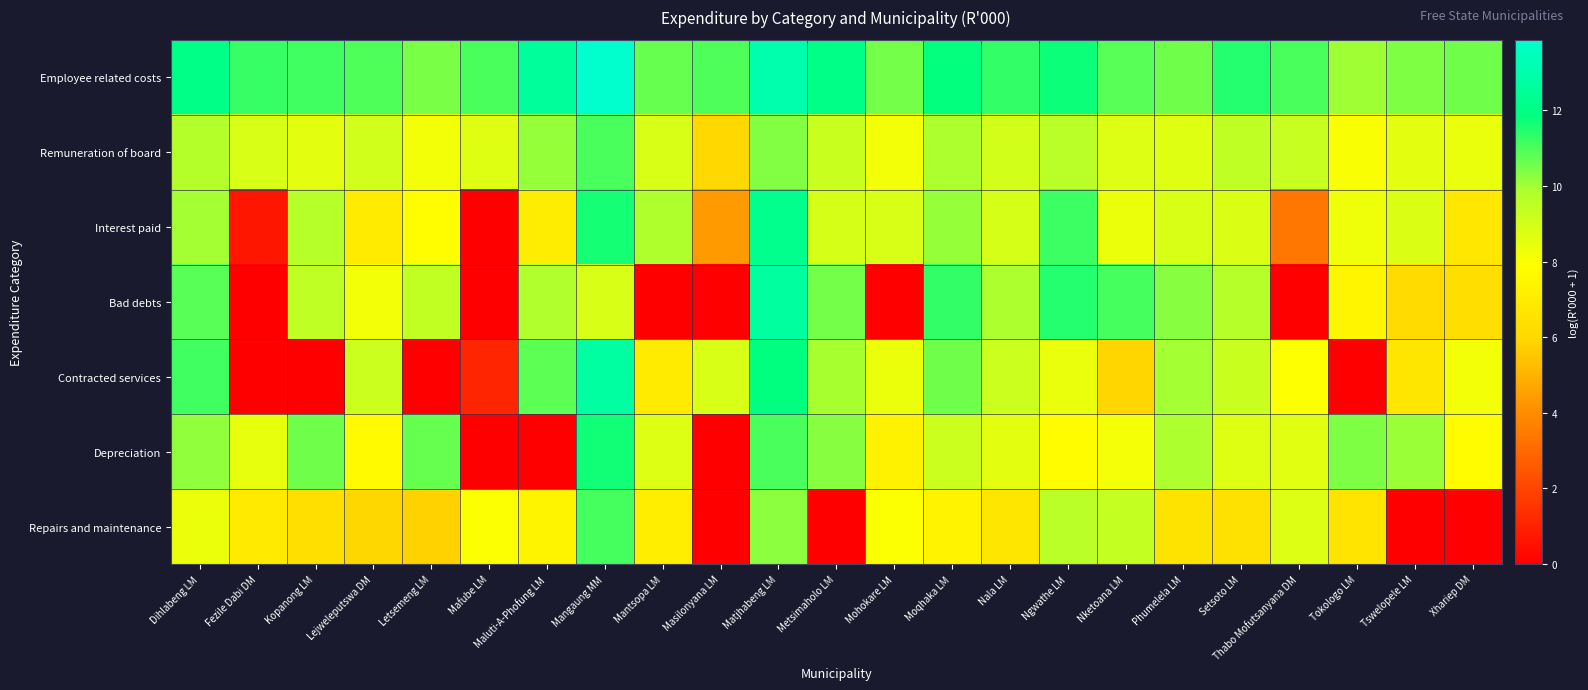

Reading right to left, transcribe all the data shown in this chart.

Employee related costs: Xhariep DM=10.6	Tswelopele LM=10.4	Tokologo LM=10.1	Thabo Mofutsanyana DM=11.0	Setsoto LM=11.4	Phumelela LM=10.6	Nketoana LM=10.9	Ngwathe LM=11.7	Nala LM=11.3	Moqhaka LM=11.9	Mohokare LM=10.6	Metsimaholo LM=12.1	Matjhabeng LM=13.0	Masilonyana LM=11.0	Mantsopa LM=10.7	Mangaung MM=13.9	Maluti-A-Phofung LM=12.6	Mafube LM=11.0	Letsemeng LM=10.5	Lejweleputswa DM=11.0	Kopanong LM=11.1	Fezile Dabi DM=11.2	Dihlabeng LM=12.0
Remuneration of board: Xhariep DM=8.4	Tswelopele LM=8.6	Tokologo LM=8.0	Thabo Mofutsanyana DM=9.3	Setsoto LM=9.5	Phumelela LM=8.7	Nketoana LM=8.7	Ngwathe LM=9.6	Nala LM=9.0	Moqhaka LM=9.9	Mohokare LM=8.2	Metsimaholo LM=9.2	Matjhabeng LM=10.4	Masilonyana LM=6.0	Mantsopa LM=8.8	Mangaung MM=11.0	Maluti-A-Phofung LM=10.1	Mafube LM=8.7	Letsemeng LM=8.2	Lejweleputswa DM=9.1	Kopanong LM=8.6	Fezile Dabi DM=8.8	Dihlabeng LM=9.7
Interest paid: Xhariep DM=6.7	Tswelopele LM=8.8	Tokologo LM=8.3	Thabo Mofutsanyana DM=3.4	Setsoto LM=8.8	Phumelela LM=8.8	Nketoana LM=8.4	Ngwathe LM=11.2	Nala LM=8.9	Moqhaka LM=10.1	Mohokare LM=8.9	Metsimaholo LM=8.9	Matjhabeng LM=12.2	Masilonyana LM=4.3	Mantsopa LM=9.9	Mangaung MM=11.6	Maluti-A-Phofung LM=7.0	Mafube LM=0.0	Letsemeng LM=7.8	Lejweleputswa DM=6.9	Kopanong LM=9.7	Fezile Dabi DM=0.7	Dihlabeng LM=10.0
Bad debts: Xhariep DM=6.3	Tswelopele LM=6.1	Tokologo LM=7.4	Thabo Mofutsanyana DM=0.0	Setsoto LM=9.7	Phumelela LM=10.3	Nketoana LM=11.1	Ngwathe LM=11.4	Nala LM=9.9	Moqhaka LM=11.3	Mohokare LM=0.0	Metsimaholo LM=10.6	Matjhabeng LM=12.7	Masilonyana LM=0.0	Mantsopa LM=0.0	Mangaung MM=8.9	Maluti-A-Phofung LM=9.8	Mafube LM=0.0	Letsemeng LM=9.4	Lejweleputswa DM=8.2	Kopanong LM=9.4	Fezile Dabi DM=0.0	Dihlabeng LM=10.9
Contracted services: Xhariep DM=8.2	Tswelopele LM=6.7	Tokologo LM=0.0	Thabo Mofutsanyana DM=7.9	Setsoto LM=9.2	Phumelela LM=10.0	Nketoana LM=5.9	Ngwathe LM=8.4	Nala LM=9.2	Moqhaka LM=10.6	Mohokare LM=8.4	Metsimaholo LM=10.0	Matjhabeng LM=11.9	Masilonyana LM=8.8	Mantsopa LM=7.0	Mangaung MM=12.7	Maluti-A-Phofung LM=10.8	Mafube LM=1.1	Letsemeng LM=0.0	Lejweleputswa DM=9.2	Kopanong LM=0.0	Fezile Dabi DM=0.0	Dihlabeng LM=11.1
Depreciation: Xhariep DM=7.8	Tswelopele LM=10.1	Tokologo LM=10.4	Thabo Mofutsanyana DM=8.6	Setsoto LM=8.7	Phumelela LM=9.9	Nketoana LM=8.2	Ngwathe LM=7.8	Nala LM=8.6	Moqhaka LM=9.2	Mohokare LM=7.3	Metsimaholo LM=10.3	Matjhabeng LM=11.0	Masilonyana LM=0.0	Mantsopa LM=8.8	Mangaung MM=11.7	Maluti-A-Phofung LM=0.0	Mafube LM=0.0	Letsemeng LM=10.7	Lejweleputswa DM=7.7	Kopanong LM=10.6	Fezile Dabi DM=8.5	Dihlabeng LM=10.2
Repairs and maintenance: Xhariep DM=0.0	Tswelopele LM=0.0	Tokologo LM=6.7	Thabo Mofutsanyana DM=8.8	Setsoto LM=6.5	Phumelela LM=6.6	Nketoana LM=9.3	Ngwathe LM=9.6	Nala LM=6.7	Moqhaka LM=7.4	Mohokare LM=8.0	Metsimaholo LM=0.0	Matjhabeng LM=10.3	Masilonyana LM=0.0	Mantsopa LM=7.1	Mangaung MM=11.1	Maluti-A-Phofung LM=7.4	Mafube LM=8.0	Letsemeng LM=5.8	Lejweleputswa DM=6.0	Kopanong LM=6.4	Fezile Dabi DM=6.9	Dihlabeng LM=8.4